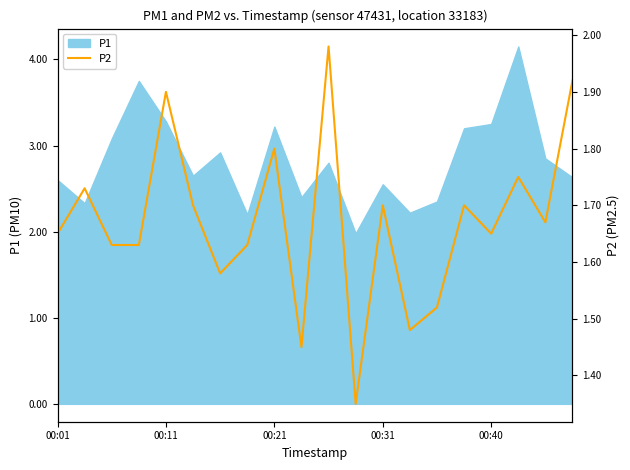

Reading right to left, what are all the values shown in this chart?

1.9	1.7	1.8	1.6	1.7	1.5	1.5	1.7	1.4	2.0	1.4	1.8	1.6	1.6	1.7	1.9	1.6	1.6	1.7	1.6